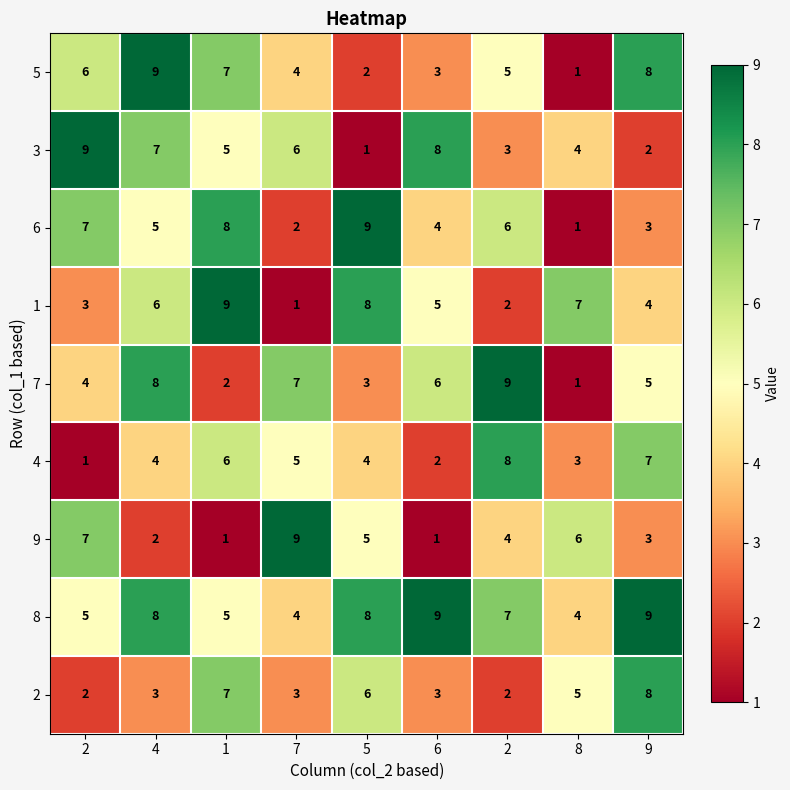

How many distinct data groups are displayed?

9